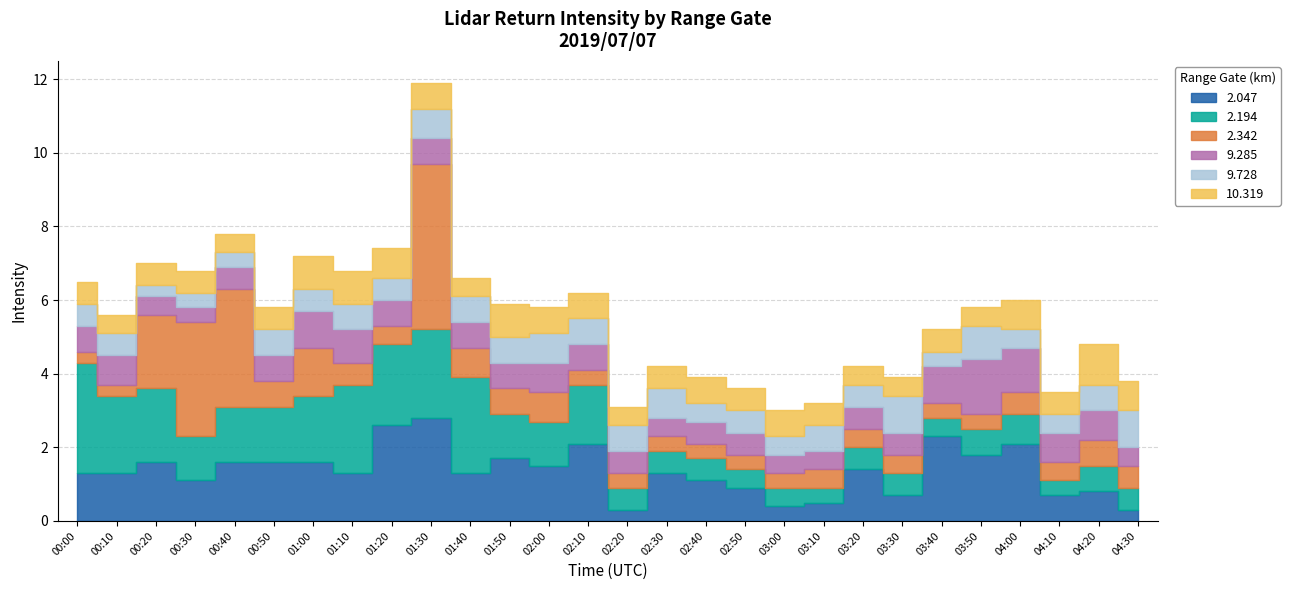

Rank the series by their maximum value, from highest to lowest.

2.342, 2.194, 2.047, 9.285, 10.319, 9.728